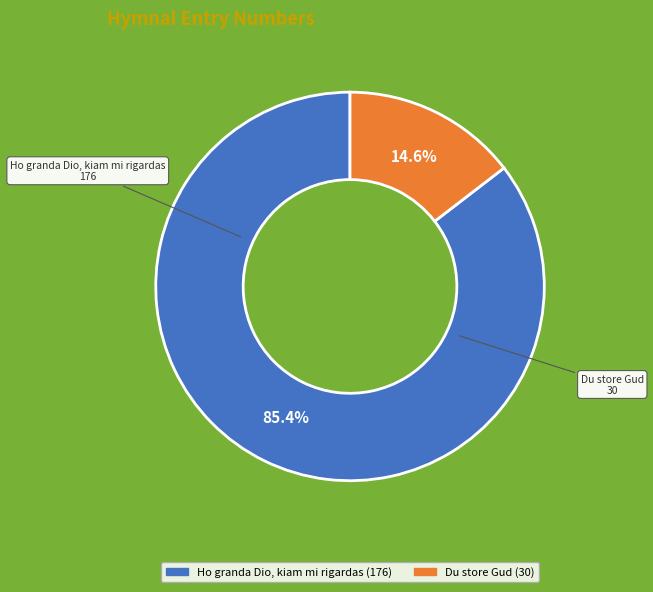

Between Ho granda Dio, kiam mi rigardas and Du store Gud, which is larger?

Ho granda Dio, kiam mi rigardas